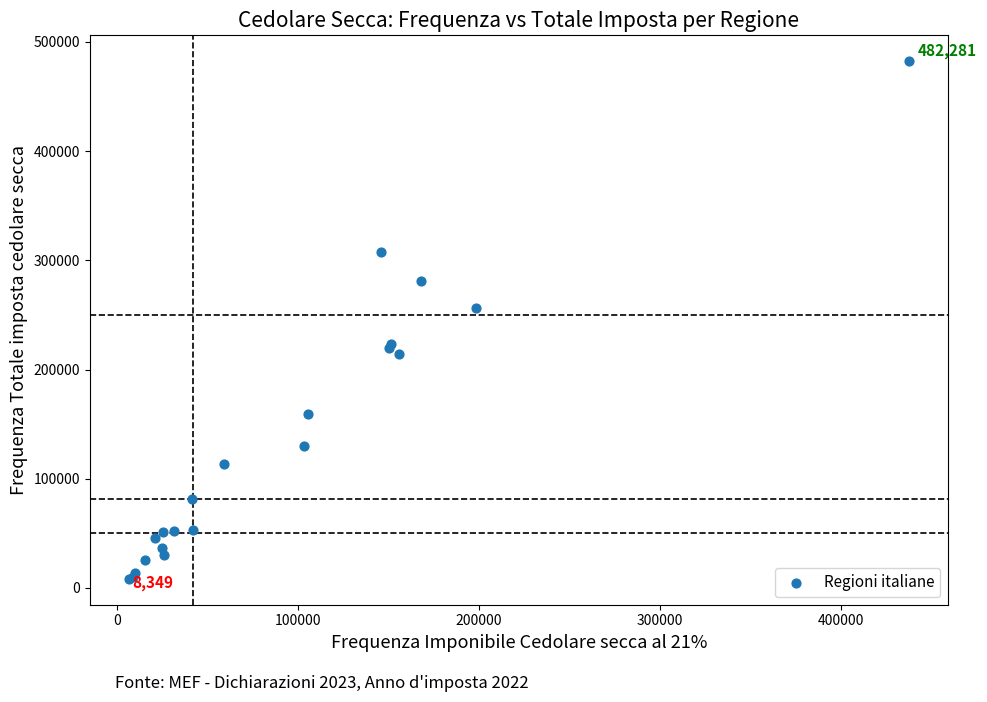

What Y value in the scatter plot is closest to 245315?

256163